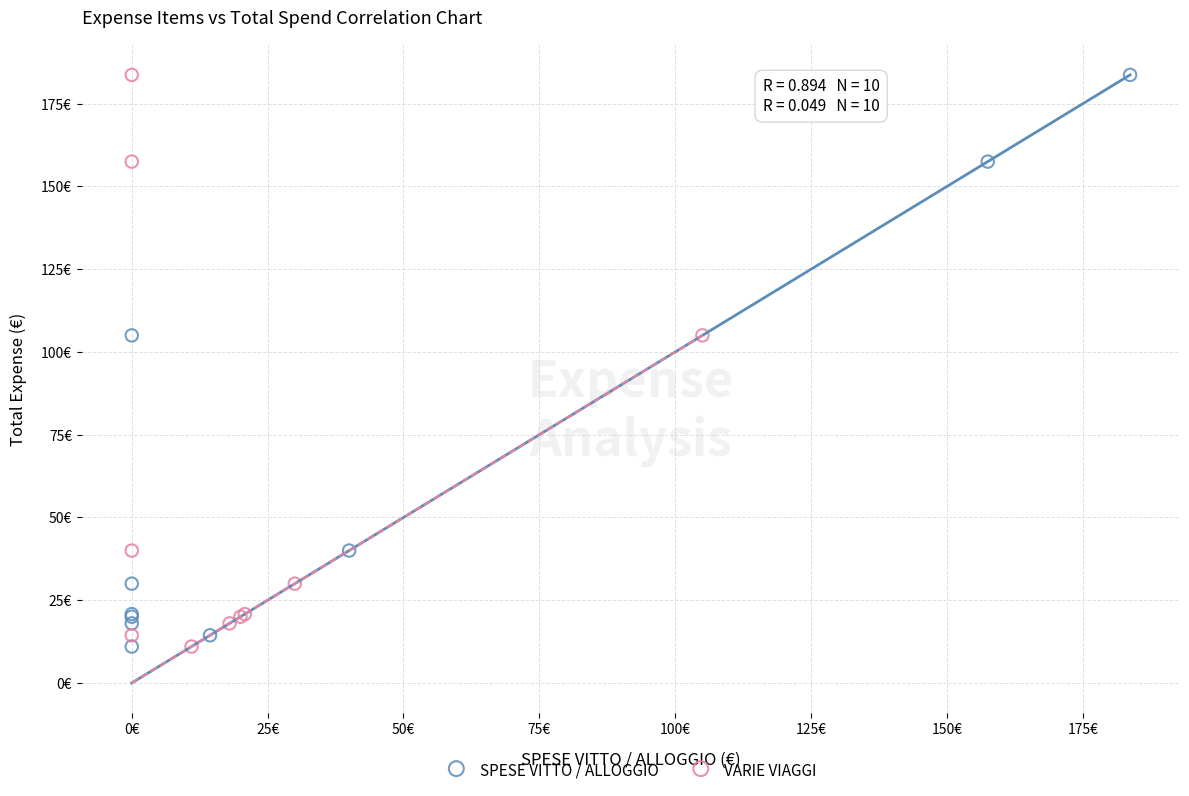

What are all the series names shown in the legend?

SPESE VITTO / ALLOGGIO, VARIE VIAGGI